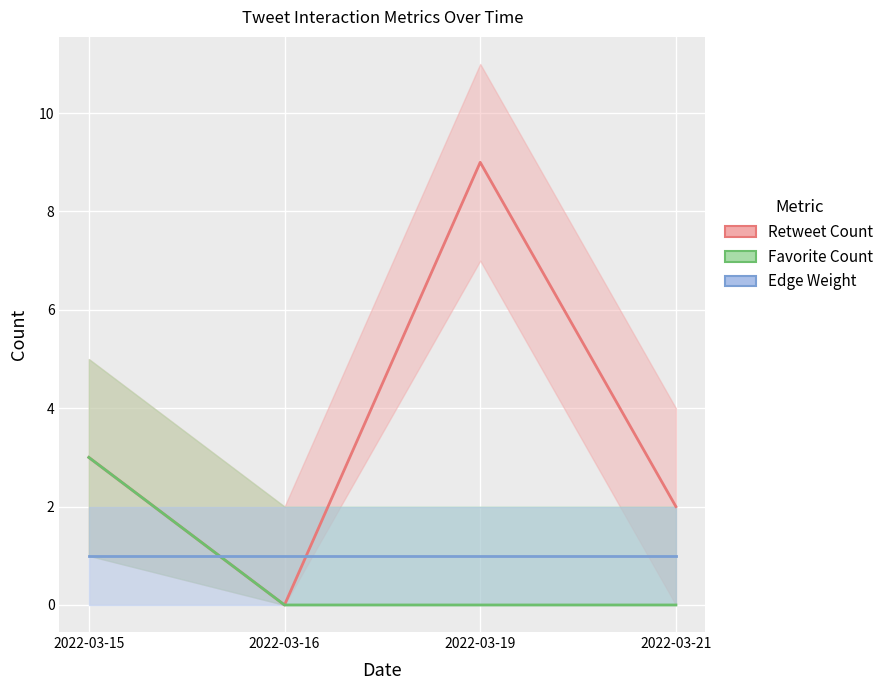

What is the spread (max minus min) of values at 2022-03-16?

1